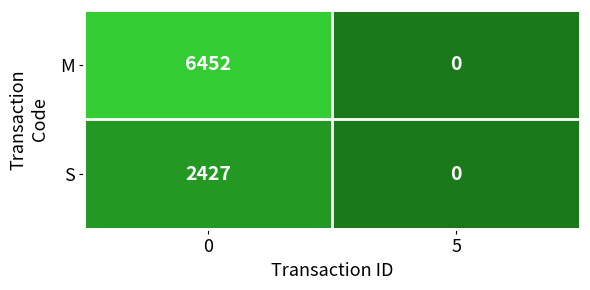

How many data points does each series have?

2